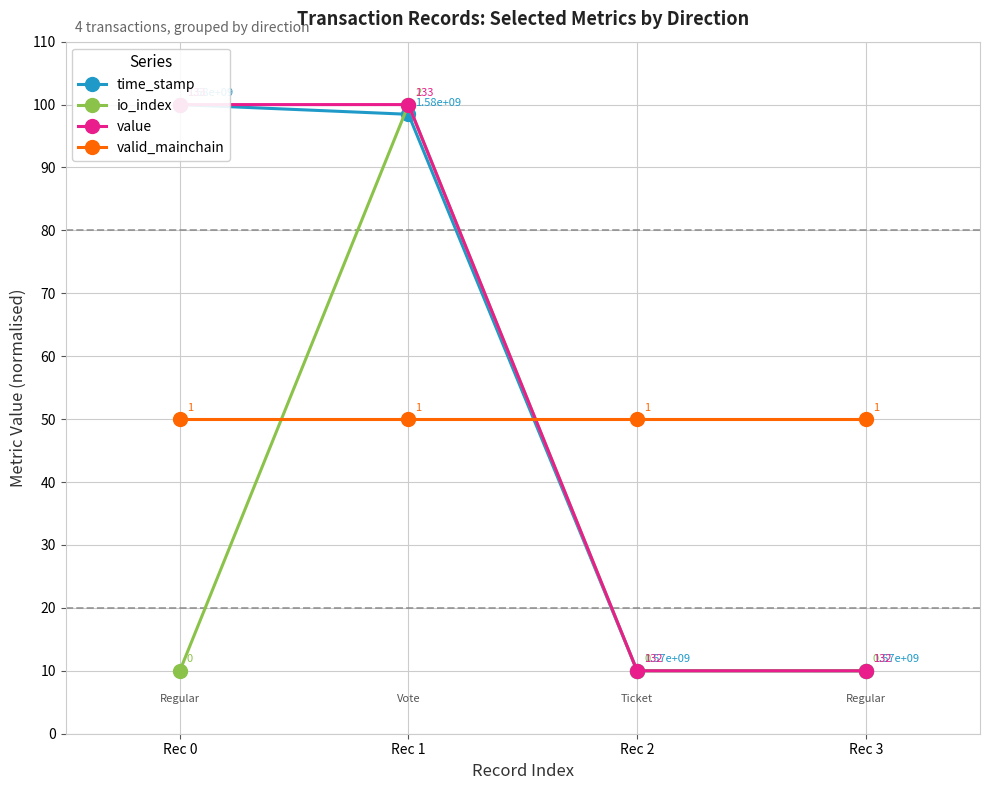

Is this an area chart (filled region under the line)?

No